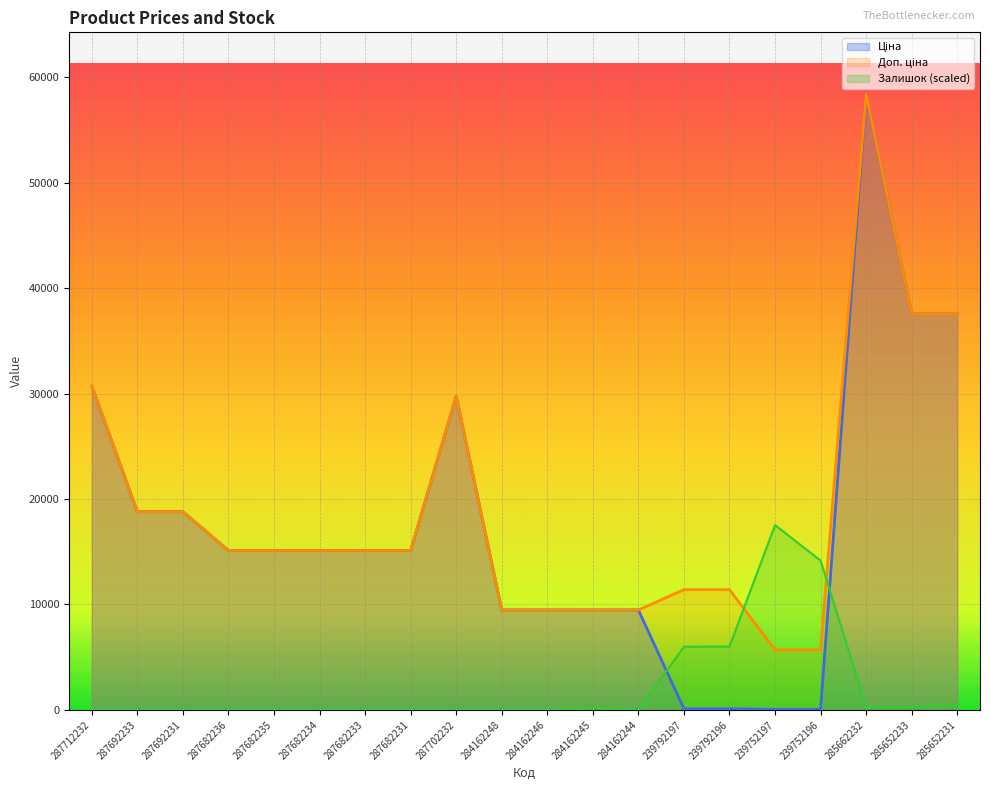

Which series has the largest range (max minus min)?

Ціна